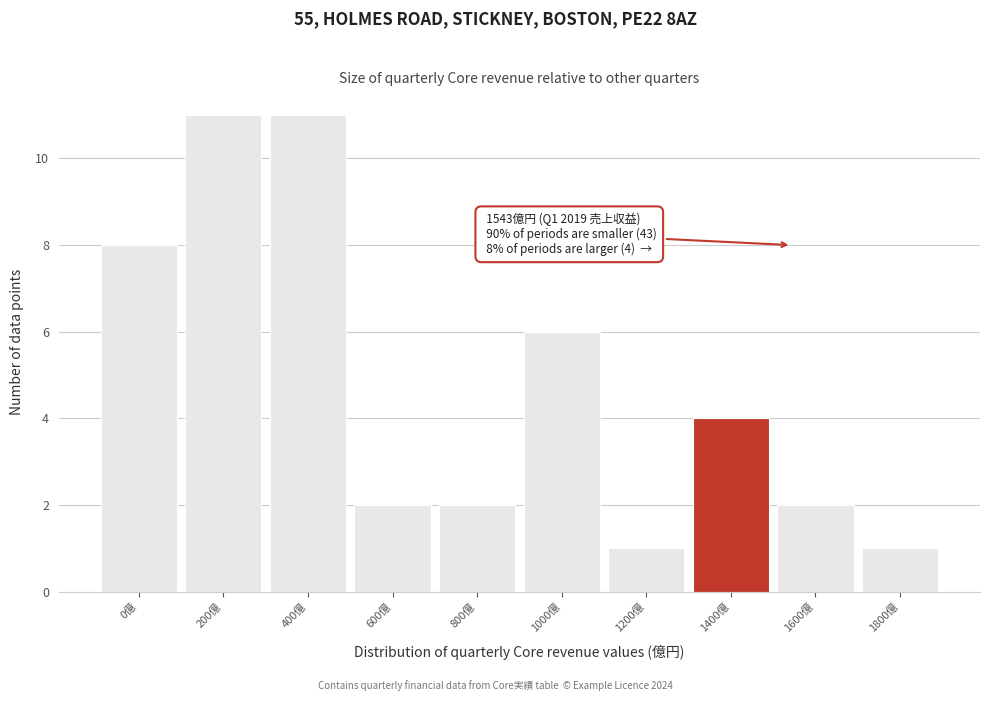

Reading left to right, list all the values displayed in this chart.

8	11	11	2	2	6	1	4	2	1